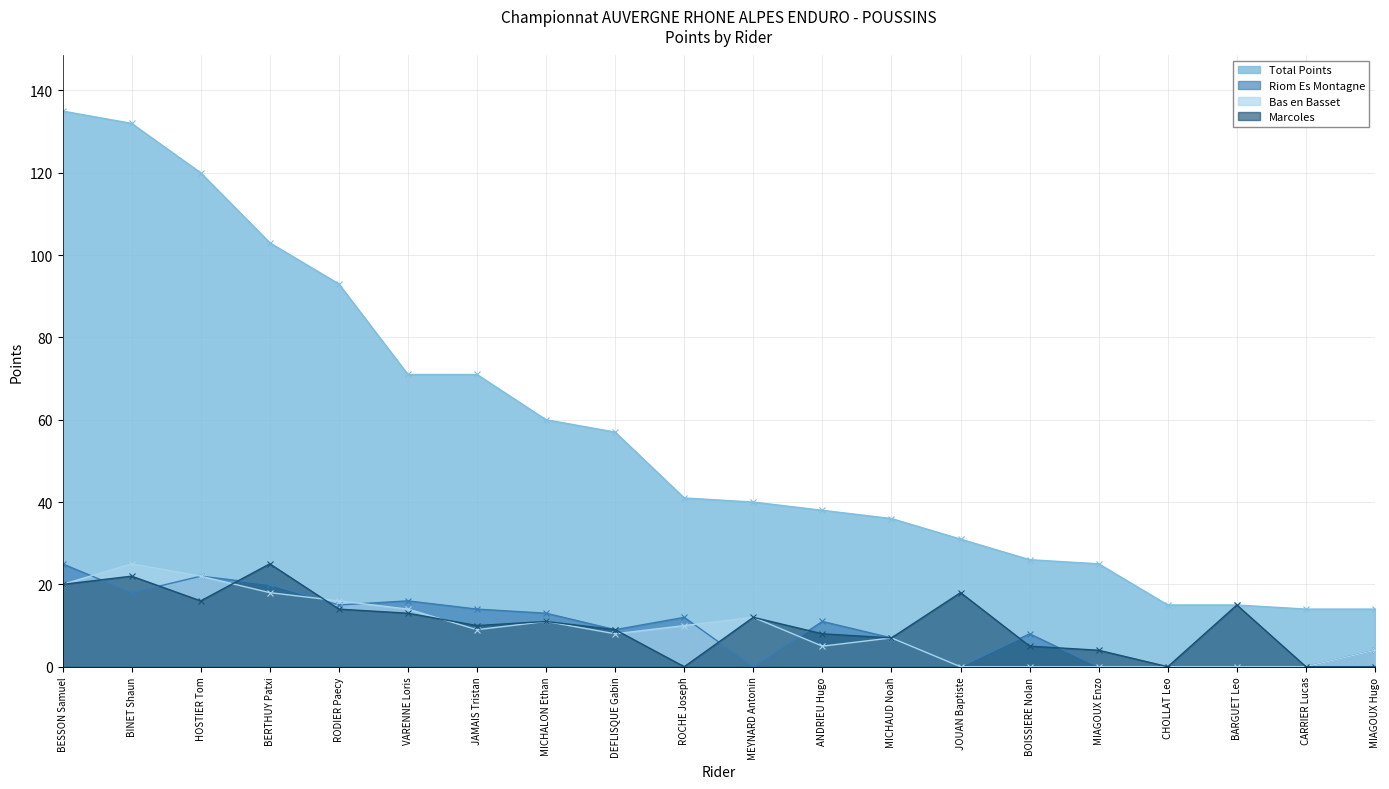

How many interior local valleys does the Marcoles series have?

5